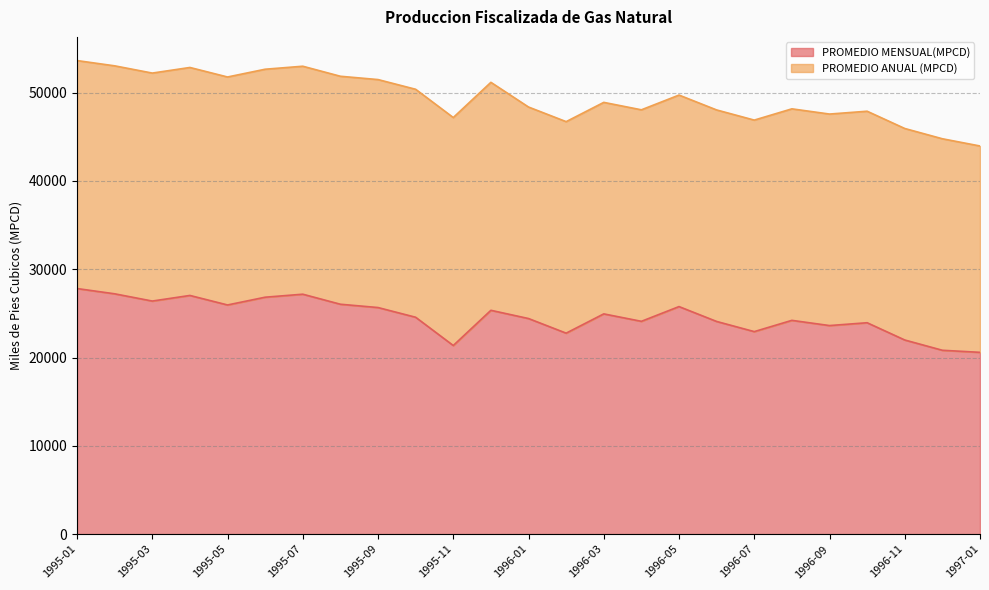

Between 1996-08 and 1996-09, which is larger?

1996-08